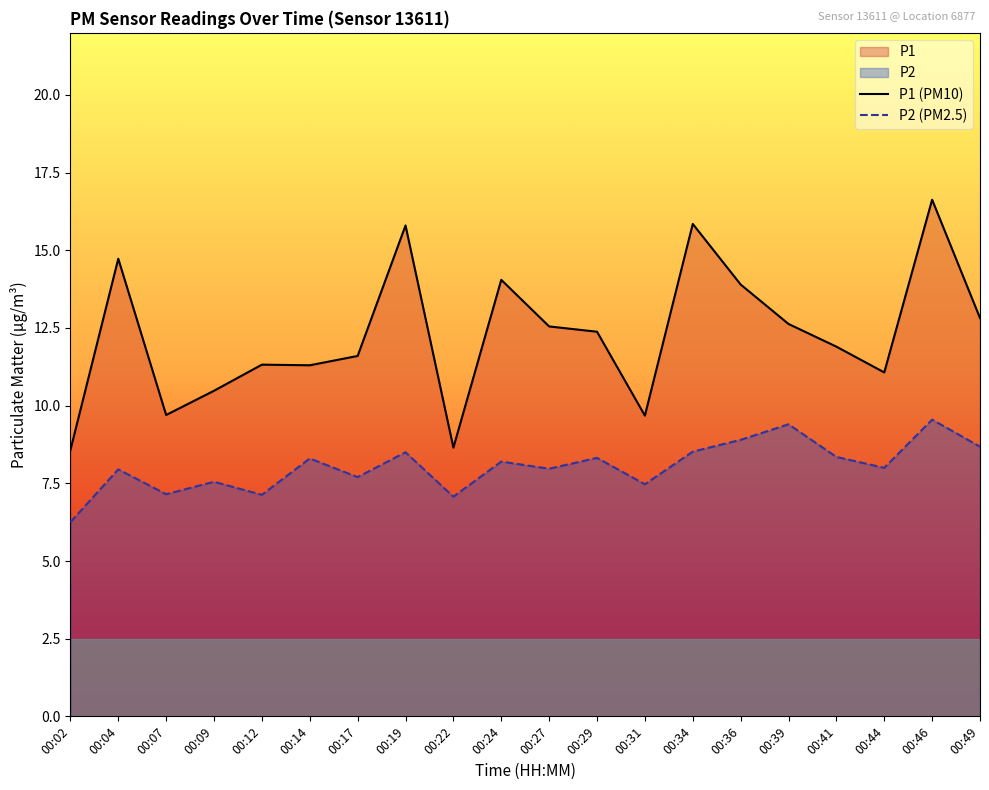

What is the value of the P2 (PM2.5) point at the 3rd from the left?

7.2